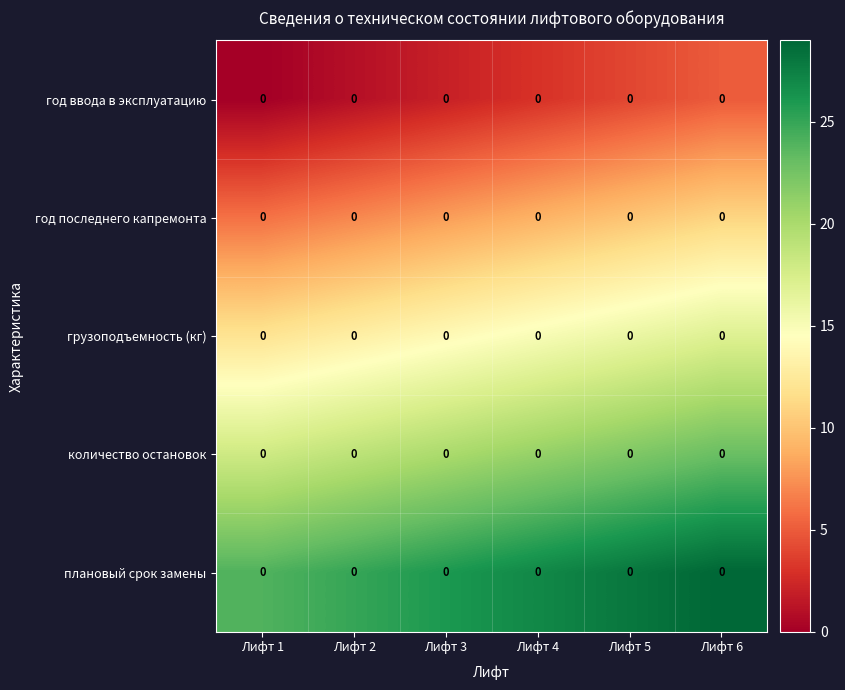

Reading left to right, list all the values displayed in this chart.

год ввода в эксплуатацию: Лифт 1=0	Лифт 2=0	Лифт 3=0	Лифт 4=0	Лифт 5=0	Лифт 6=0
год последнего капремонта: Лифт 1=0	Лифт 2=0	Лифт 3=0	Лифт 4=0	Лифт 5=0	Лифт 6=0
грузоподъемность (кг): Лифт 1=0	Лифт 2=0	Лифт 3=0	Лифт 4=0	Лифт 5=0	Лифт 6=0
количество остановок: Лифт 1=0	Лифт 2=0	Лифт 3=0	Лифт 4=0	Лифт 5=0	Лифт 6=0
плановый срок замены: Лифт 1=0	Лифт 2=0	Лифт 3=0	Лифт 4=0	Лифт 5=0	Лифт 6=0